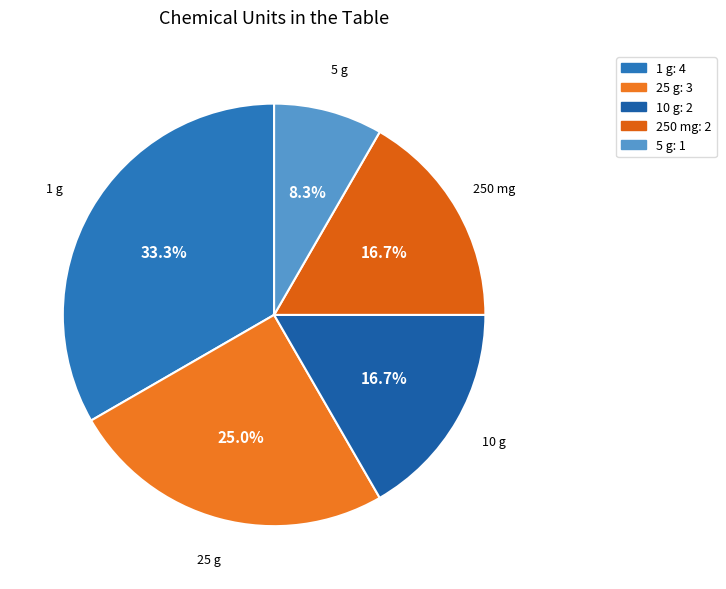

Is it true that 25 g is 25% of the pie?

True